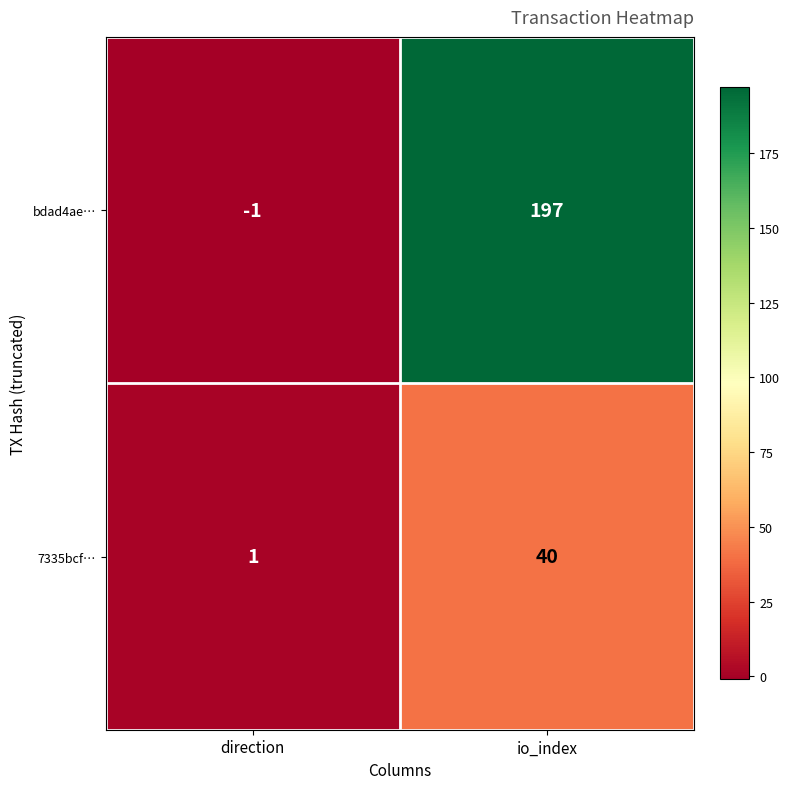

What is the sum of the 7335bcf… values at direction and io_index?

41